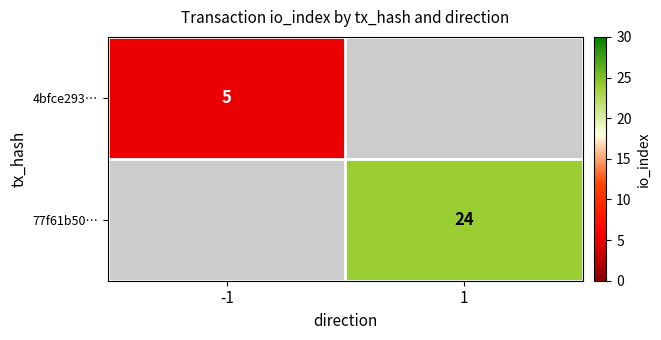

Is it true that 4bfce293… equals 2 at -1?

False